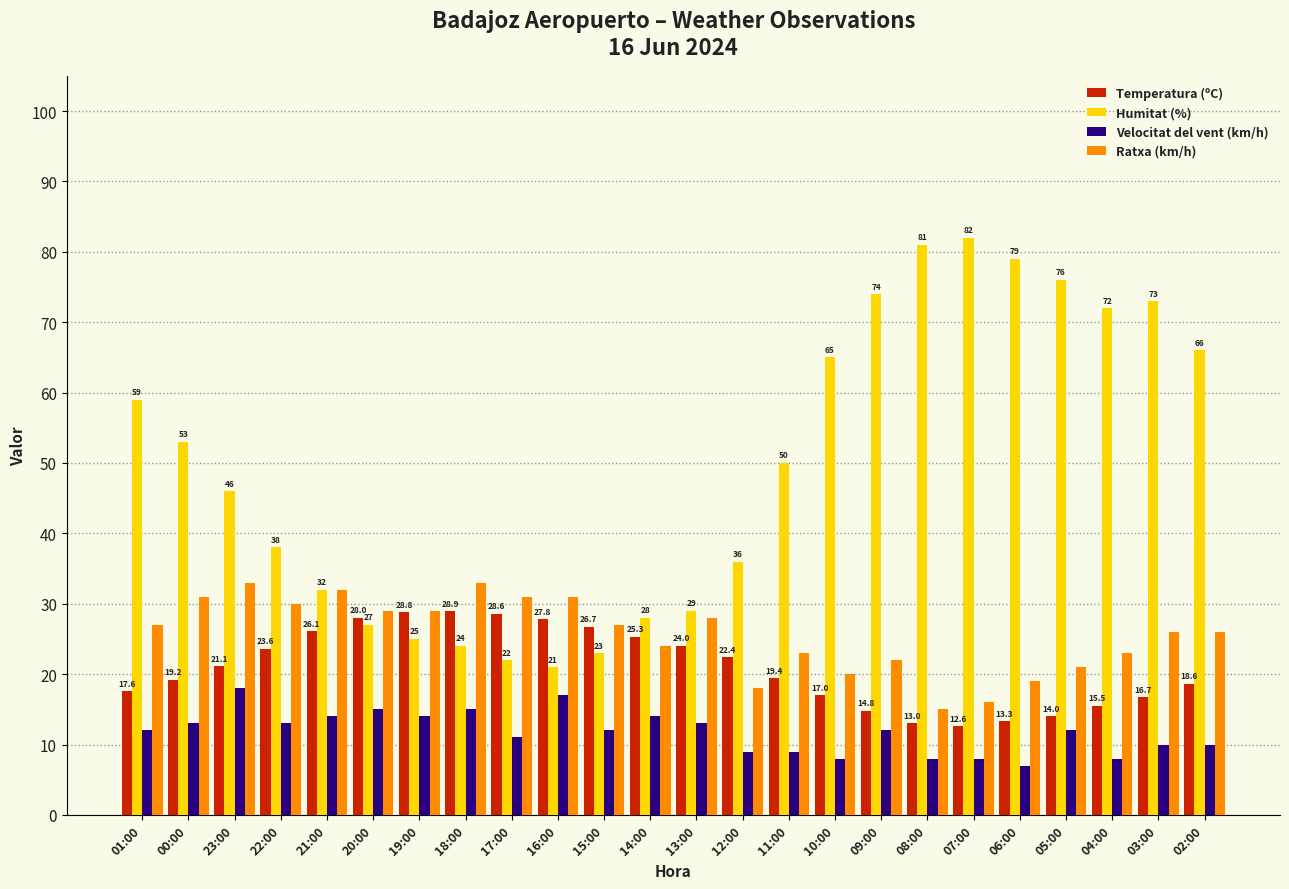

How many bars are there in each group?

4